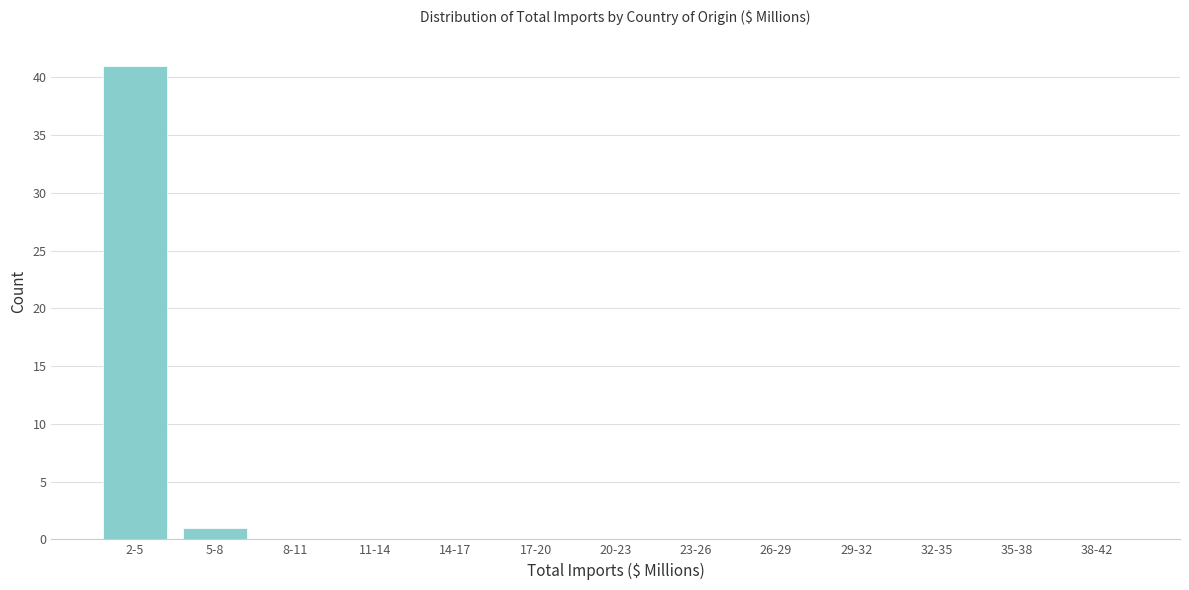

Reading left to right, what are all the values shown in this chart?

2-5=41	5-8=1	8-11=0	11-14=0	14-17=0	17-20=0	20-23=0	23-26=0	26-29=0	29-32=0	32-35=0	35-38=0	38-42=0